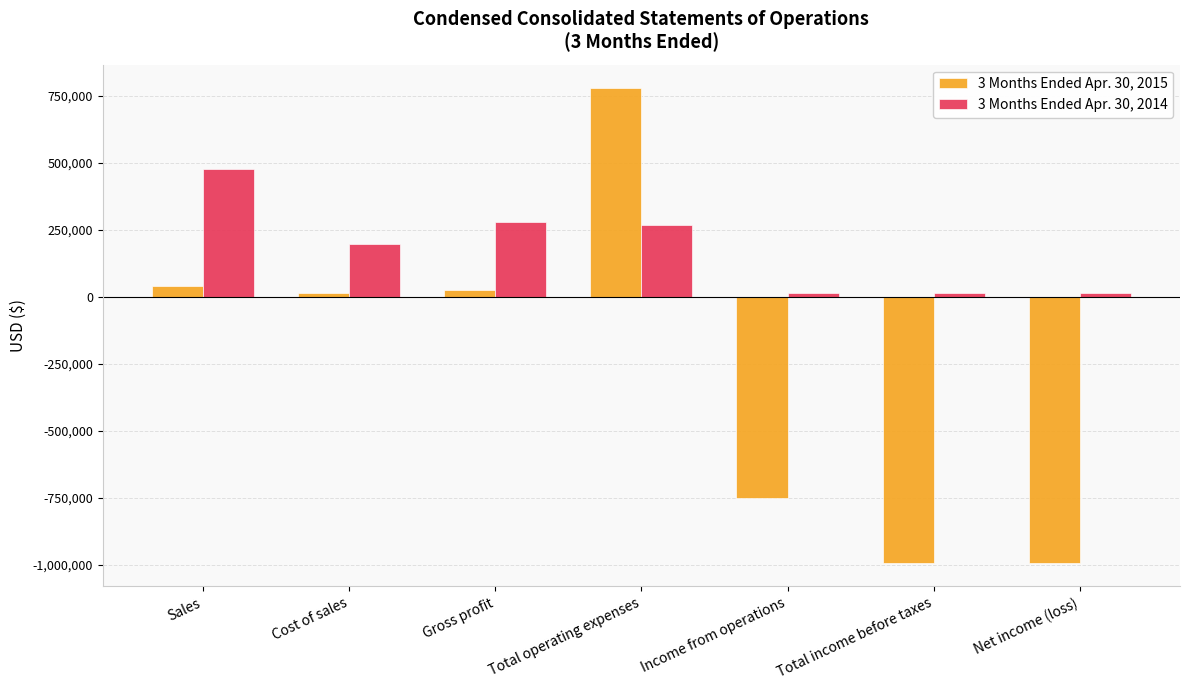

Count the number of categories in the chart.

7